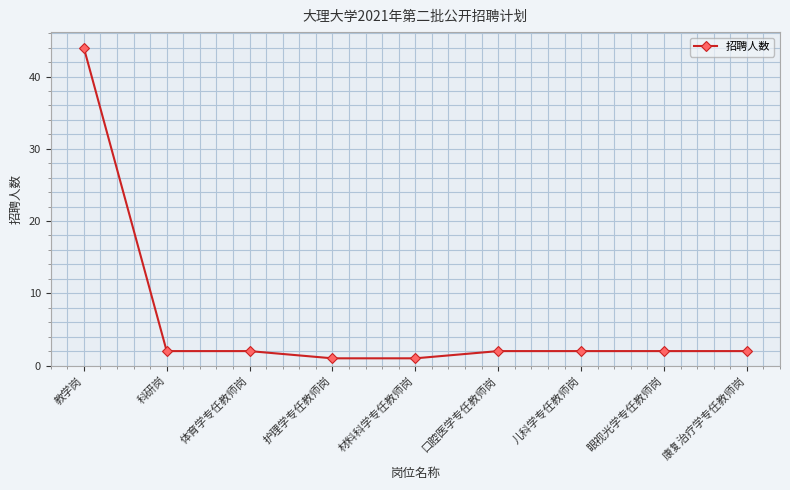

How many lines are shown in the chart?

1